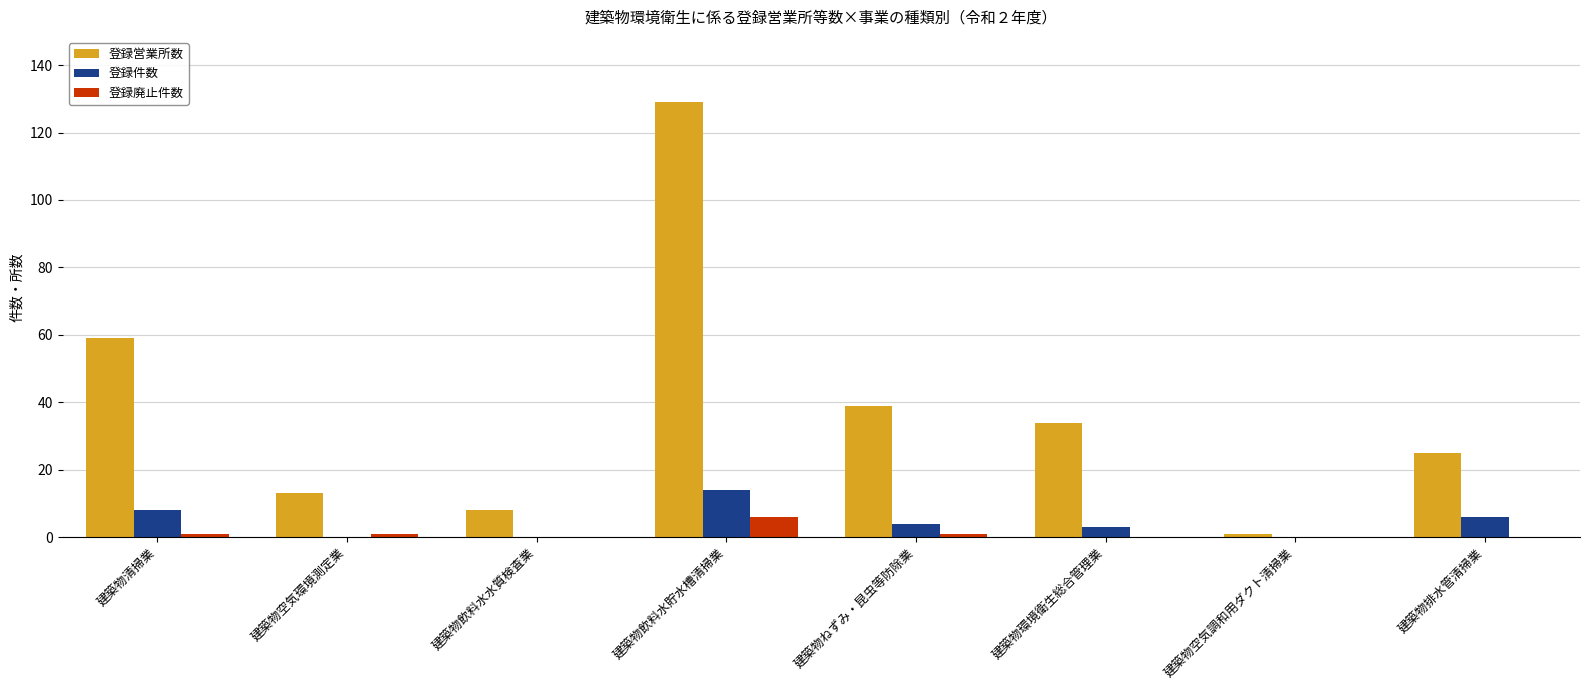

What is the approximate value of 登録営業所数 at 建築物ねずみ・昆虫等防除業?

39